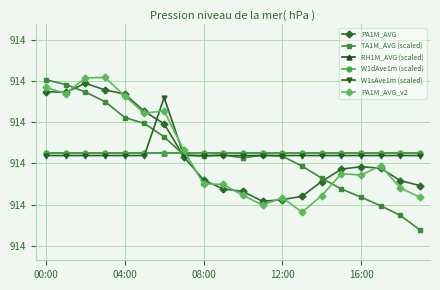

What is the average value of the RH1M_AVG (scaled) series?

914.4